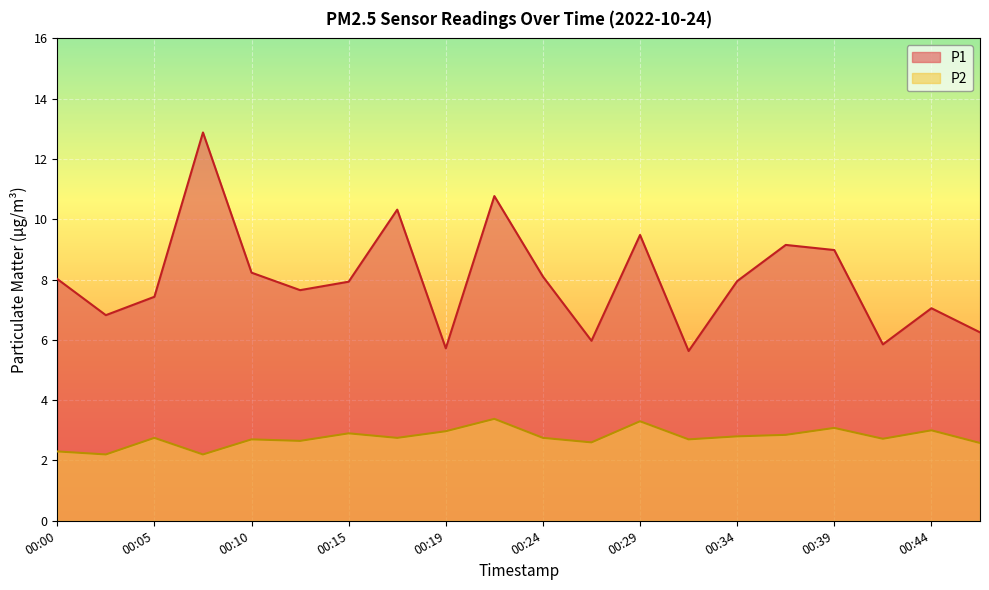

Reading left to right, transcribe all the data shown in this chart.

P1: 8.0	6.8	7.4	12.9	8.2	7.7	7.9	10.3	5.7	10.8	8.1	6.0	9.5	5.6	8.0	9.2	9.0	5.8	7.0	6.2
P2: 2.3	2.2	2.8	2.2	2.7	2.6	2.9	2.8	3.0	3.4	2.8	2.6	3.3	2.7	2.8	2.9	3.1	2.7	3.0	2.6